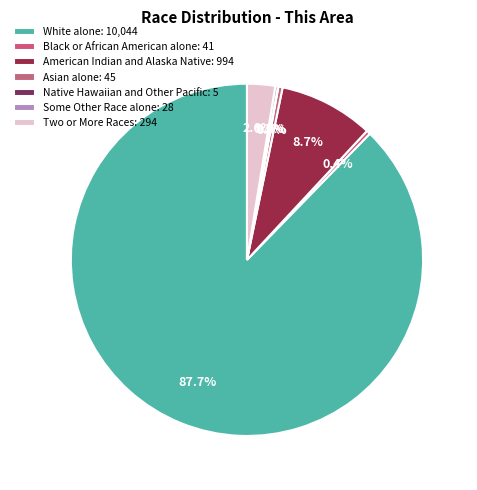

Which category accounts for the majority?

White alone